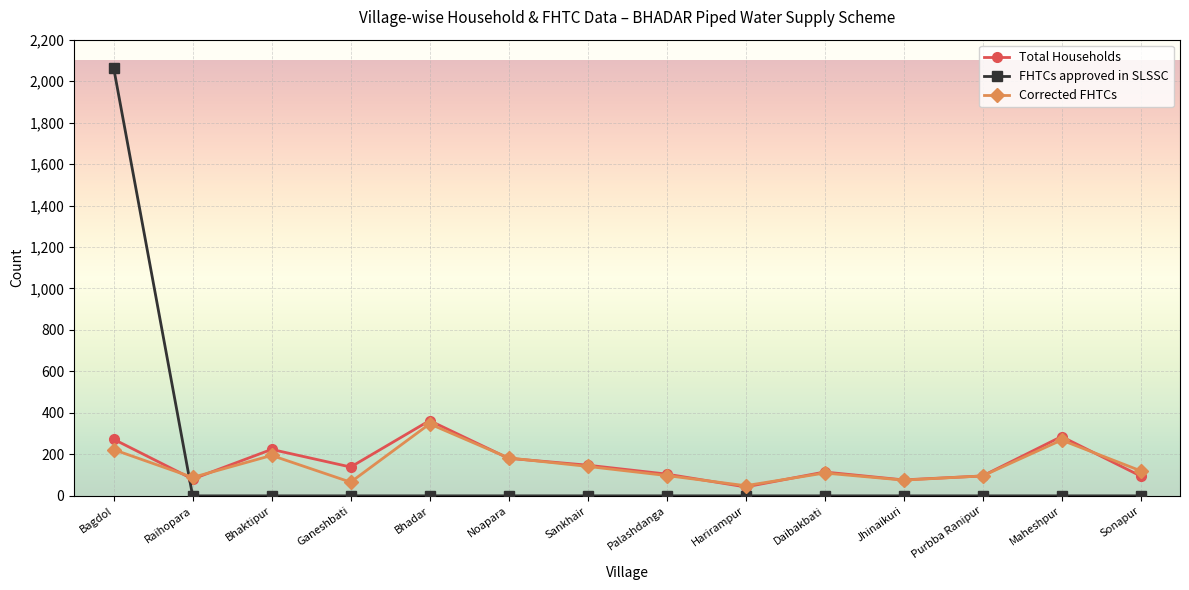

What is the label of the 12th point from the left?

Purbba Ranipur